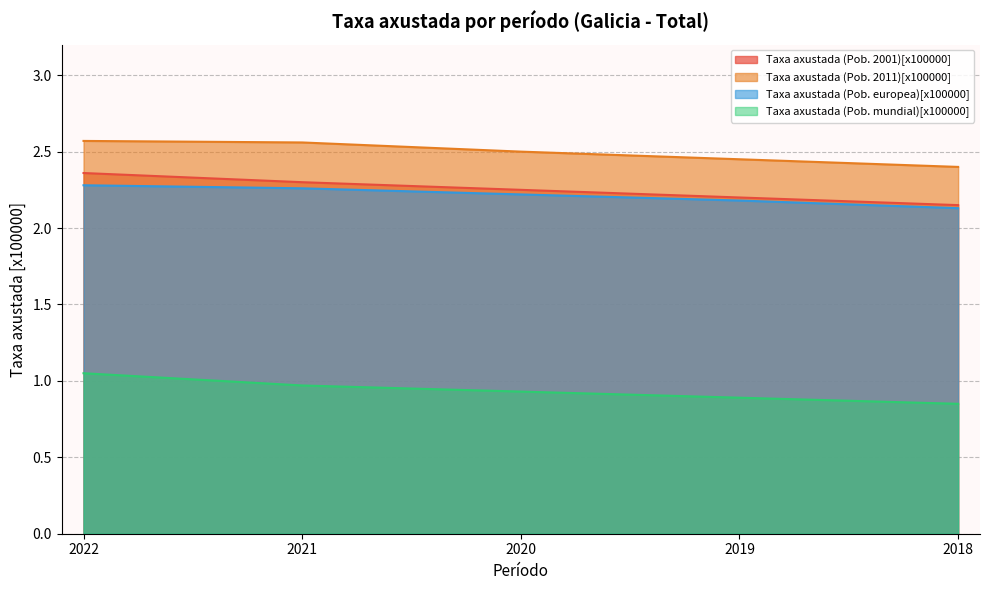

Reading left to right, what are all the values shown in this chart?

Taxa axustada (Pob. 2001)[x100000]: 2022=2.4	2021=2.3	2020=2.2	2019=2.2	2018=2.1
Taxa axustada (Pob. 2011)[x100000]: 2022=2.6	2021=2.6	2020=2.5	2019=2.5	2018=2.4
Taxa axustada (Pob. europea)[x100000]: 2022=2.3	2021=2.3	2020=2.2	2019=2.2	2018=2.1
Taxa axustada (Pob. mundial)[x100000]: 2022=1.1	2021=1.0	2020=0.9	2019=0.9	2018=0.8